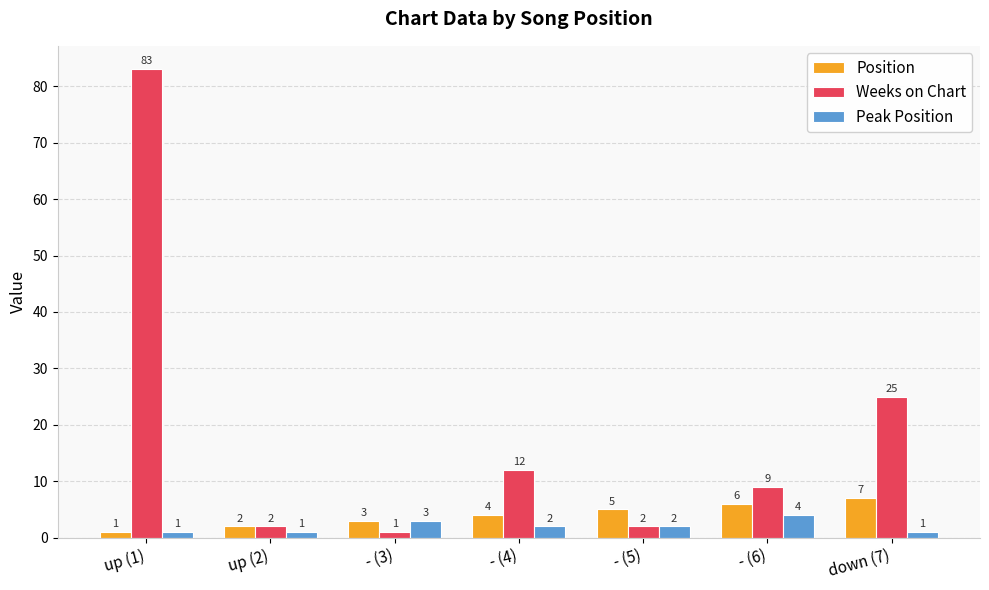

What is the difference between the highest and lowest values at - (6)?

5